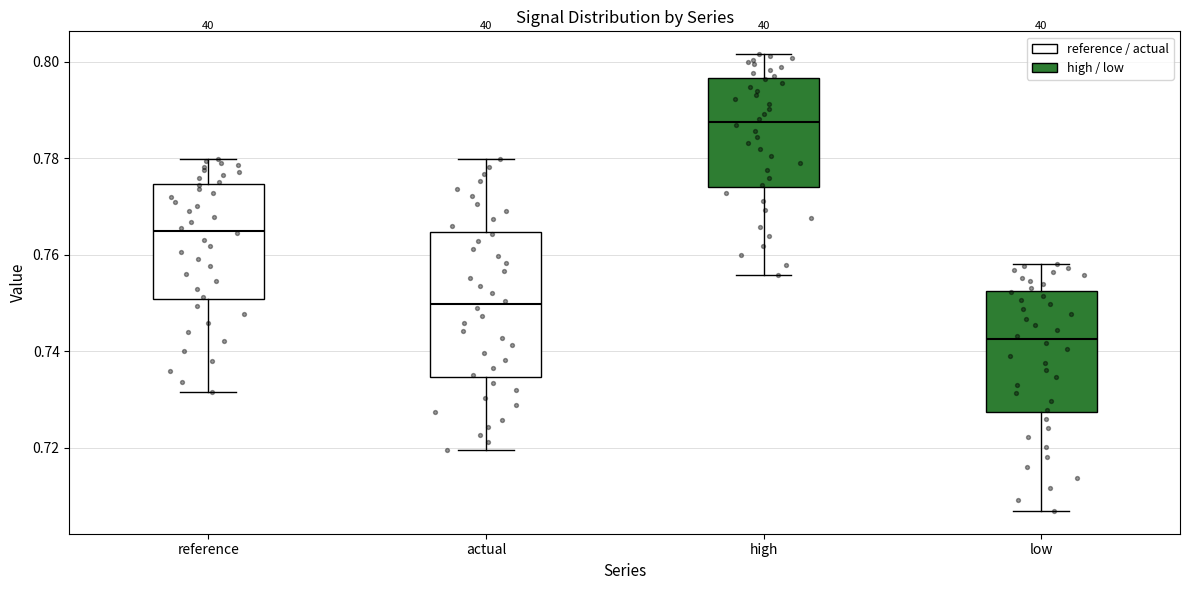

Which box's median line is the lowest?

low